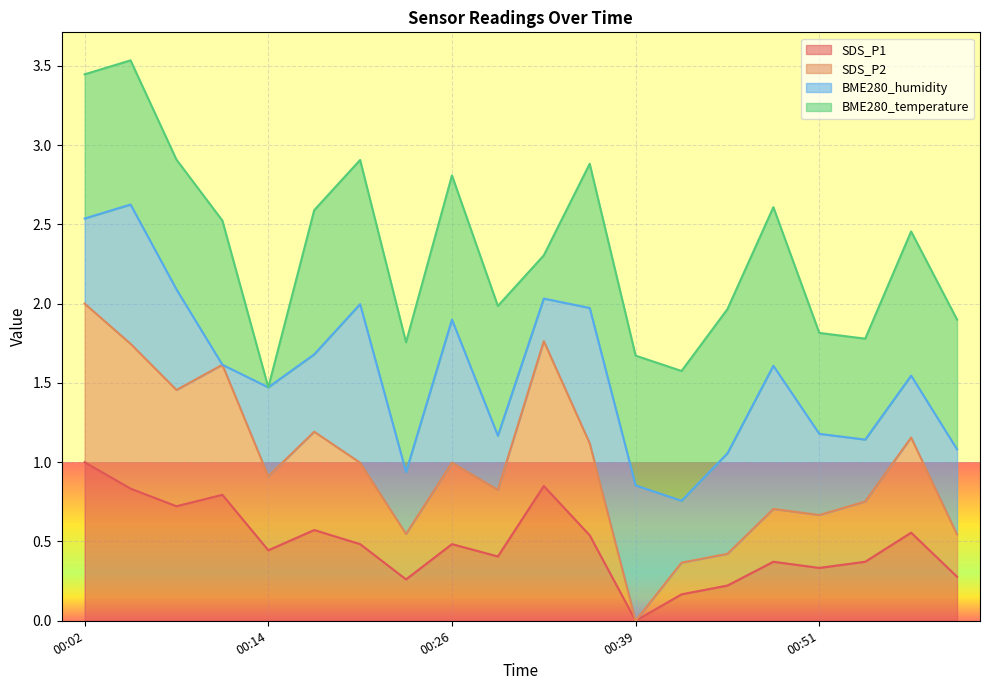

Which category has the lowest value in the SDS_P1 series?

00:39